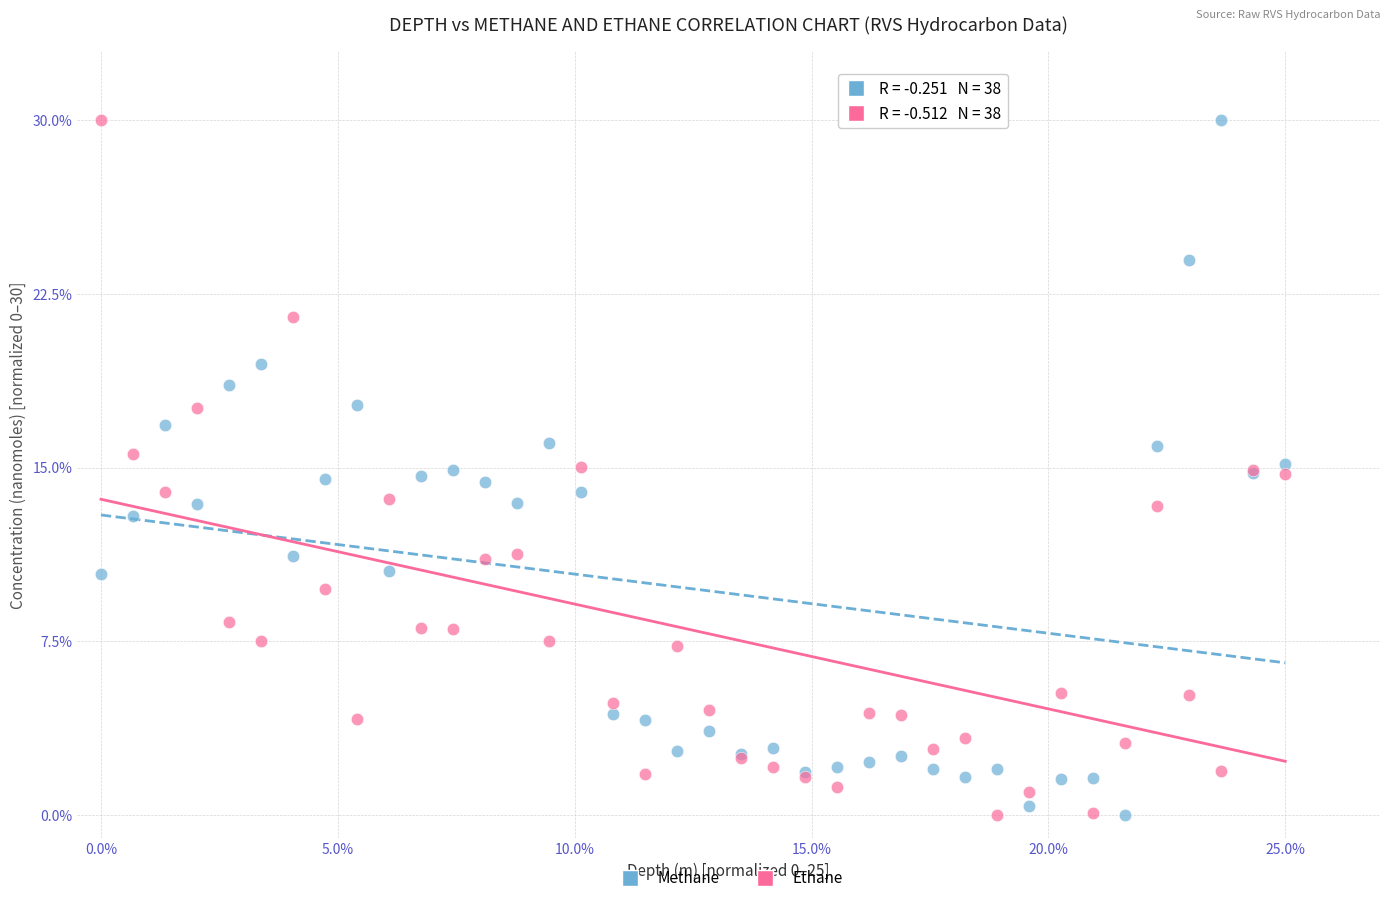

What is the X range (max minus min) for the scatter plot?

25.0